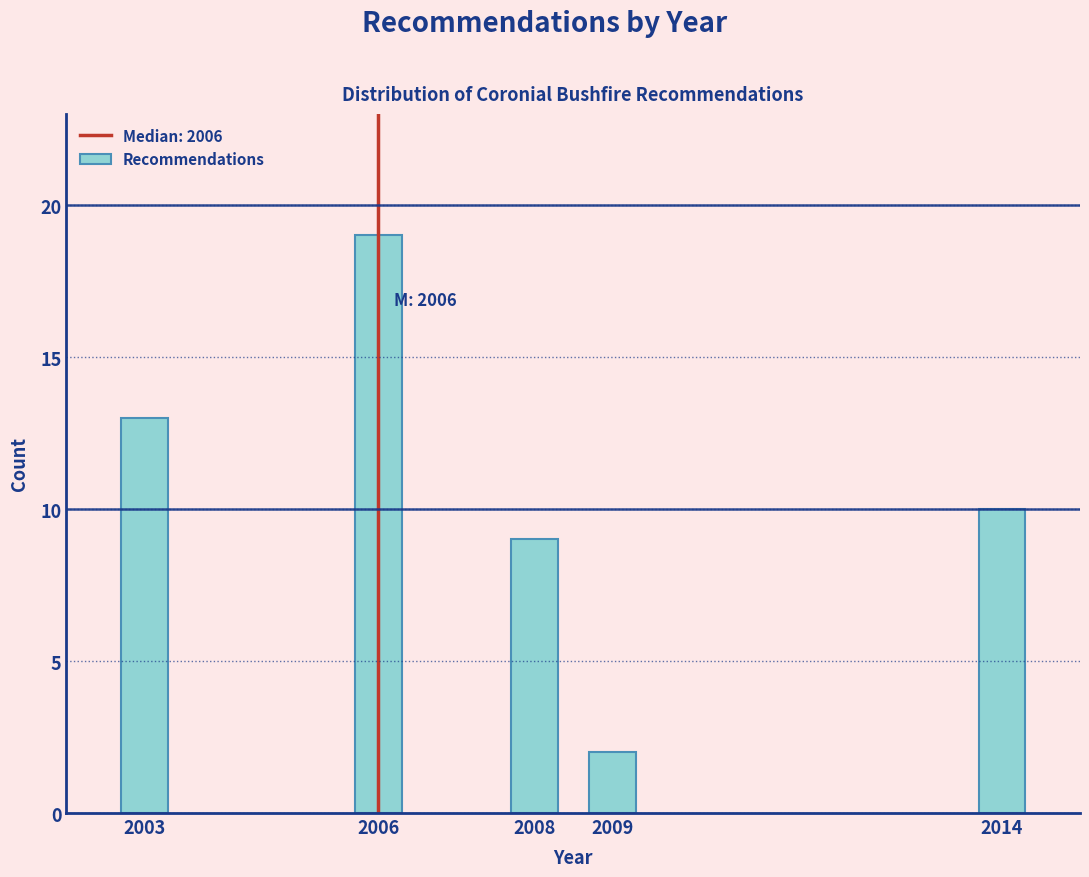

Reading left to right, extract all data points from this chart.

13	19	9	2	10